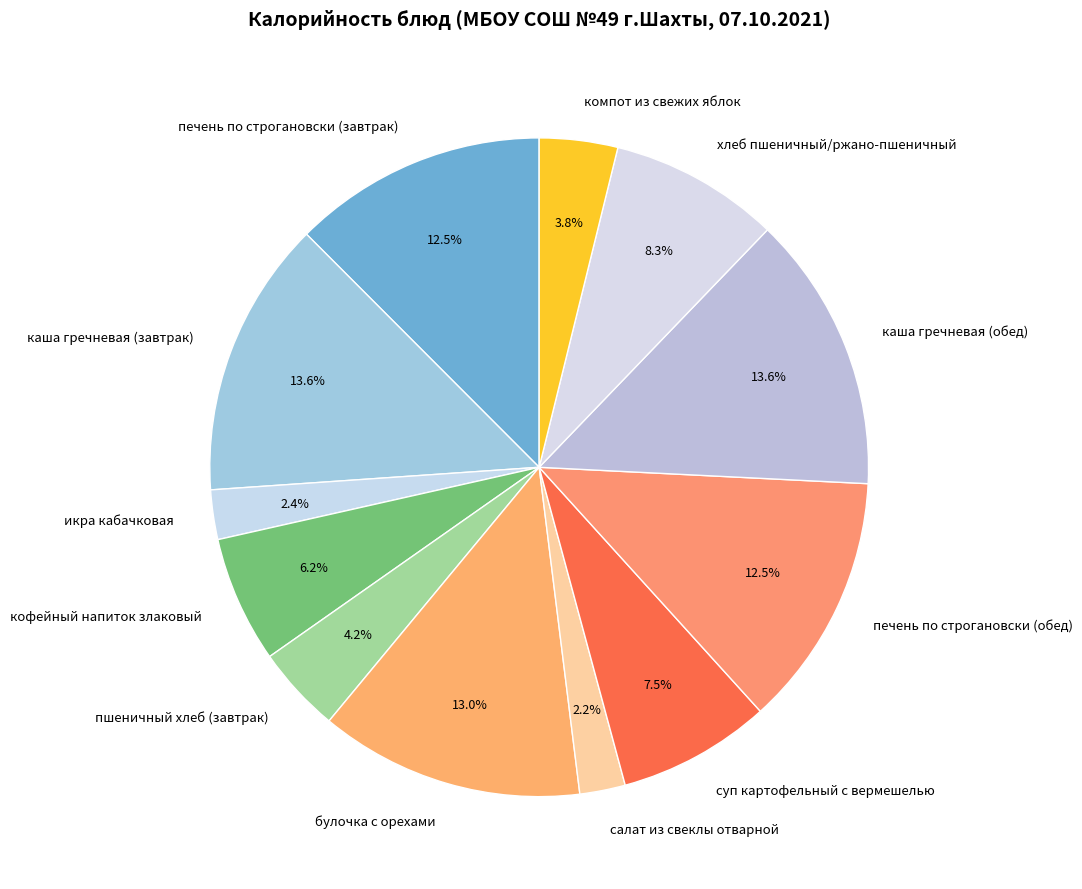

To the nearest percent, what is the difference between the икра кабачковая and хлеб пшеничный/ржано-пшеничный slice percentages?

6%